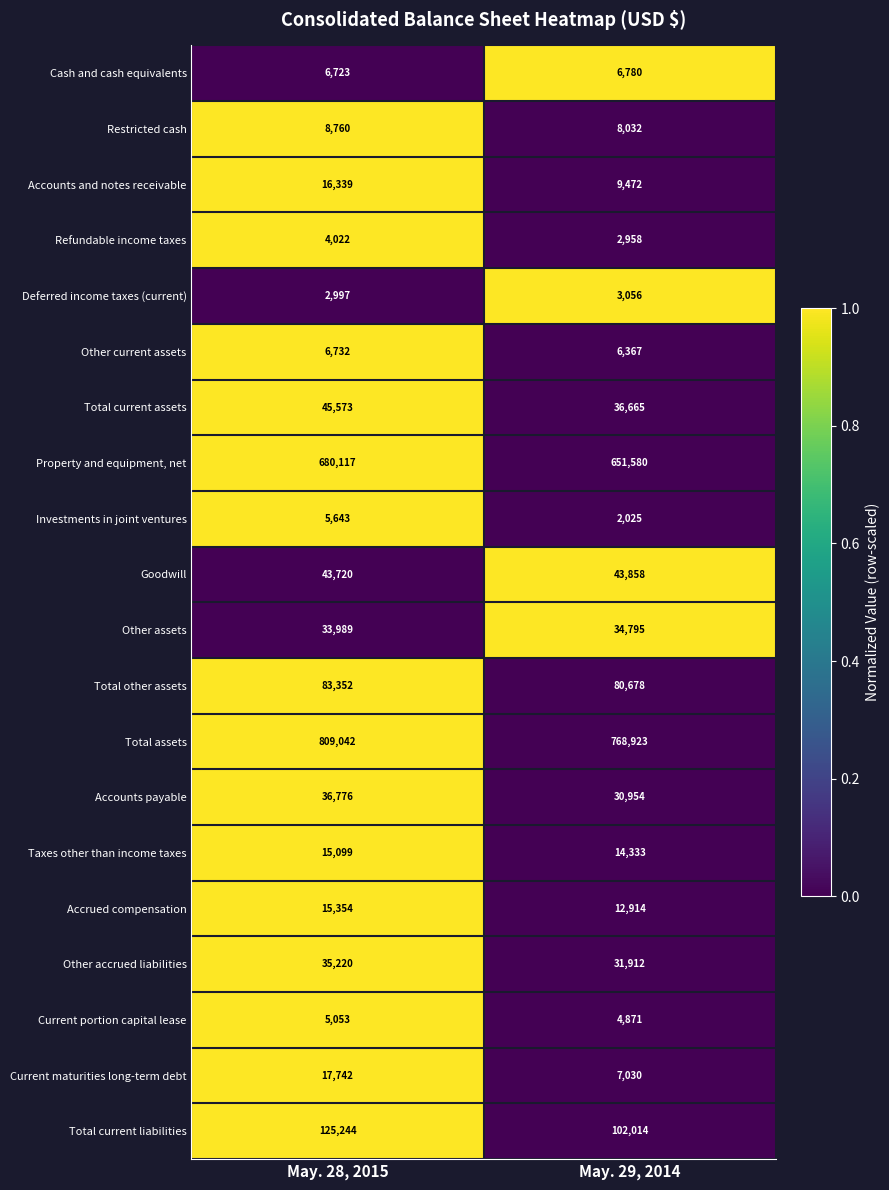

What is the difference between the maximum and minimum values in the Taxes other than income taxes series?

766